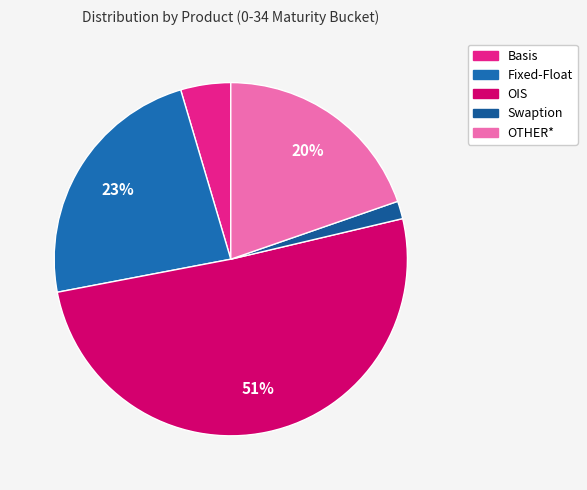

How many slices are in this pie chart?

5